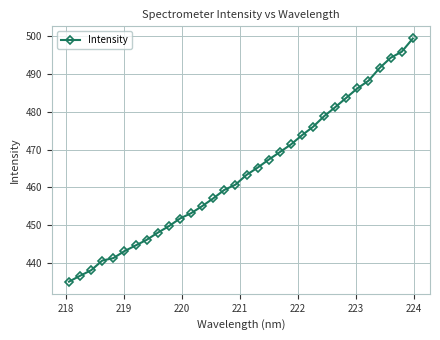

What is the smallest value displayed?

435.1